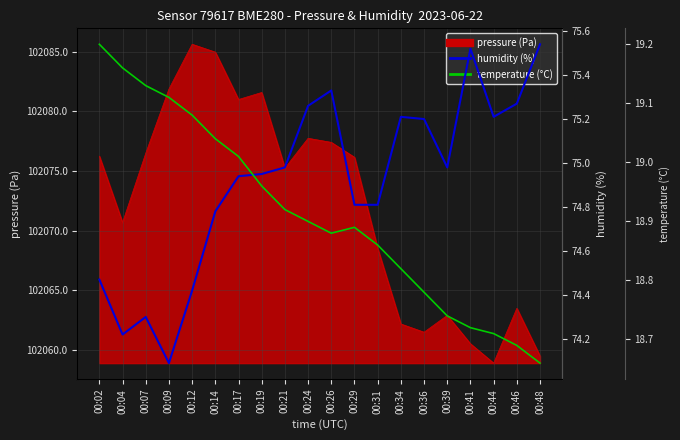

Is it true that temperature equals 25.4 at 00:34?

False